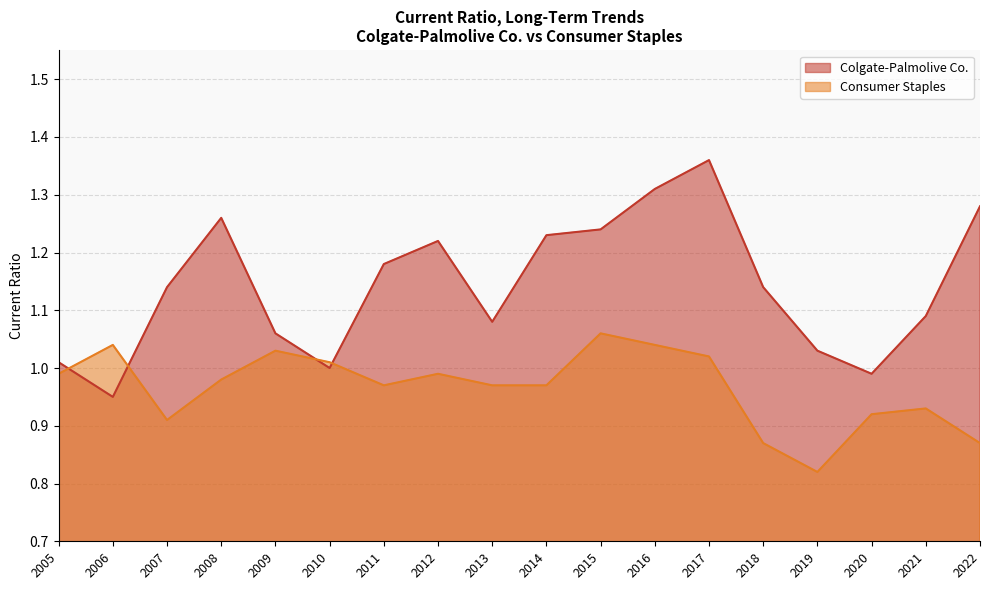

How many lines are shown in the chart?

2